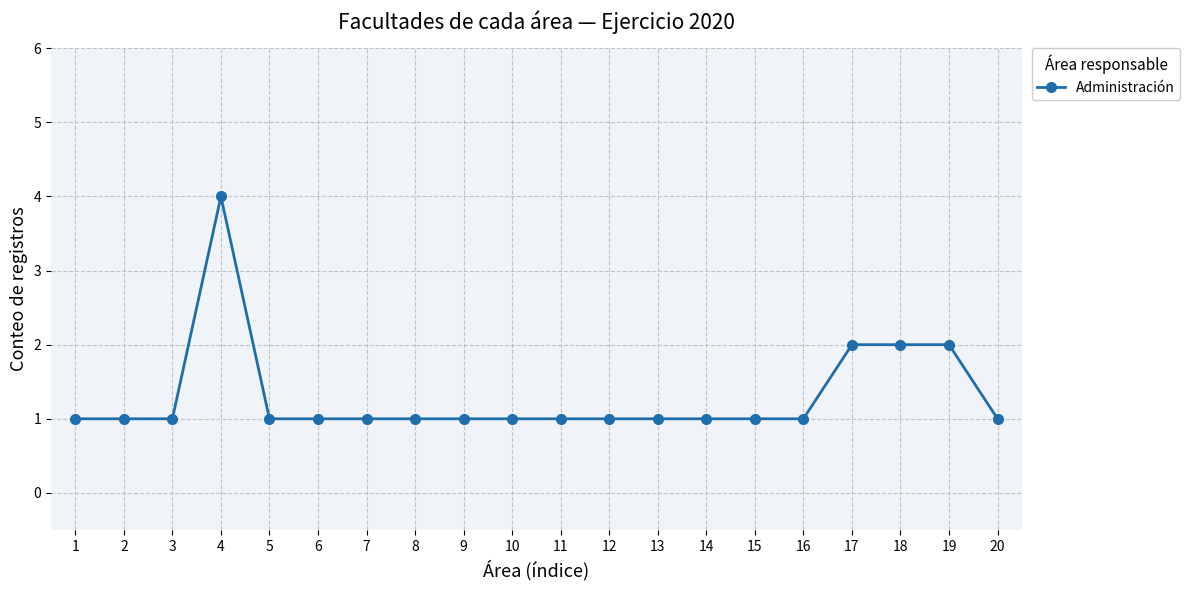

What is the value of the 1st point from the left?

1